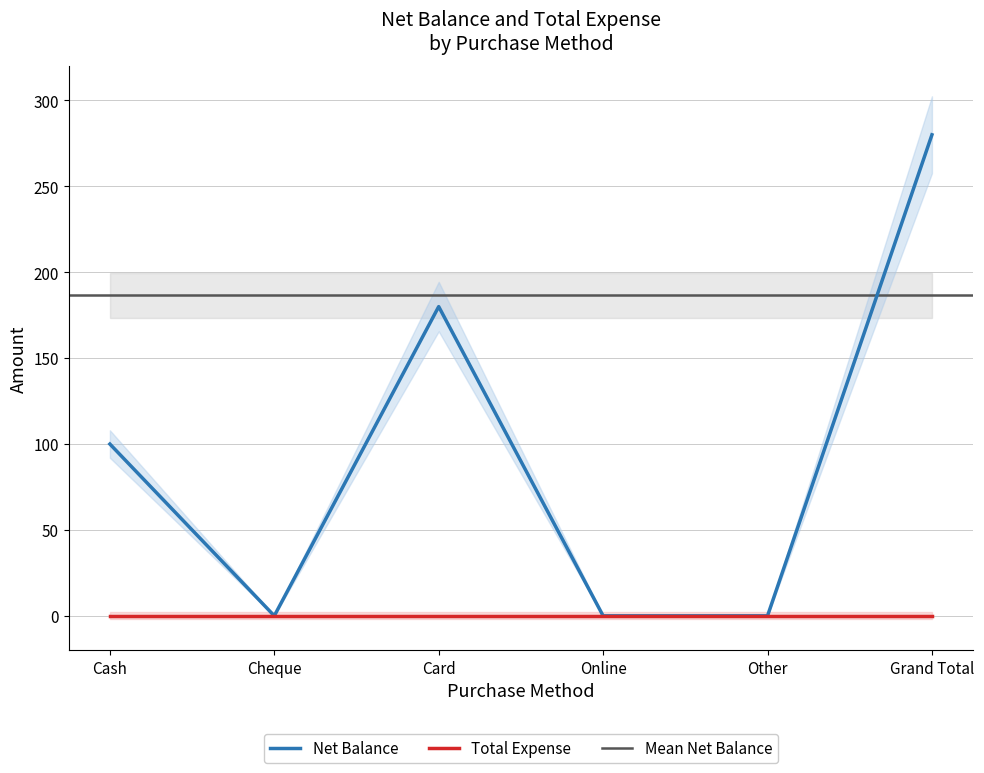

What is the label of the 4th point from the right?

Card